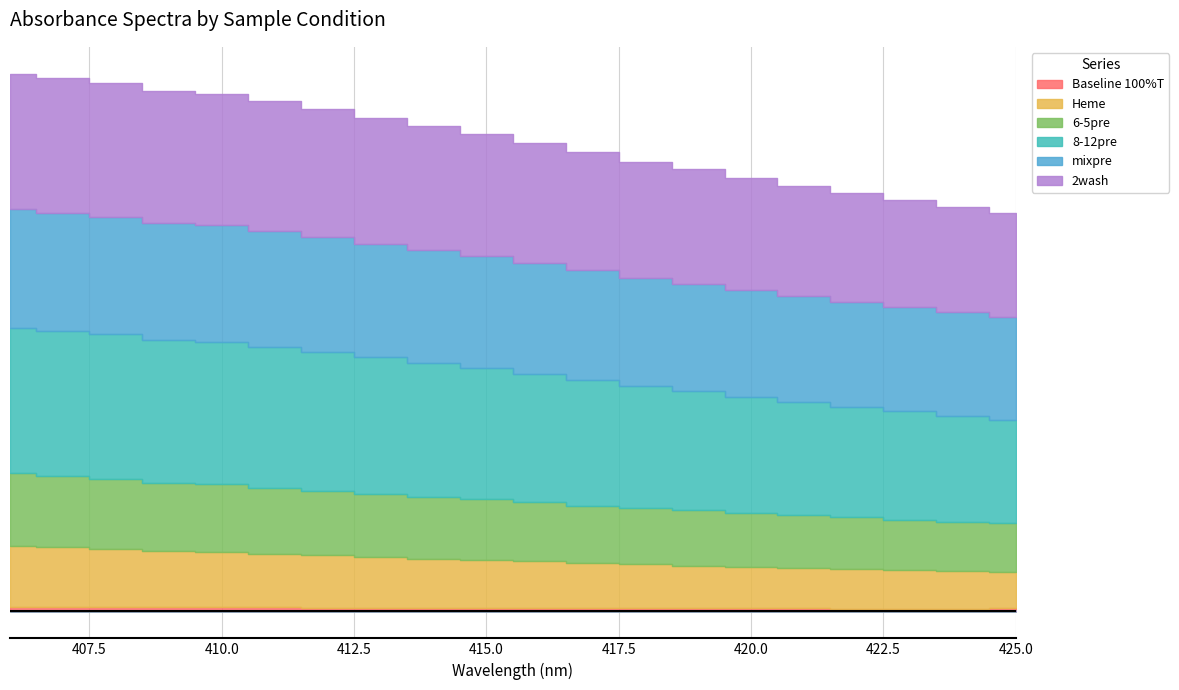

What is the maximum value shown in the chart?

0.3